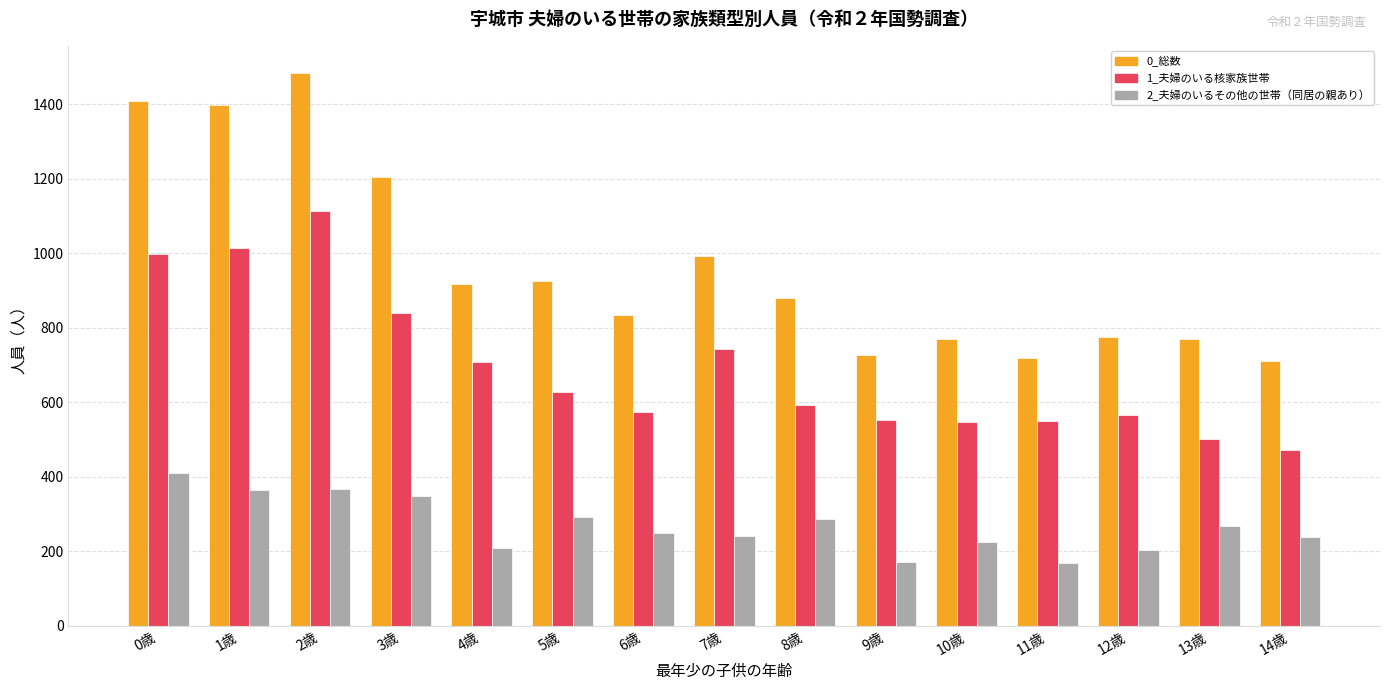

What is the difference between the highest and lowest values at 5歳?

633